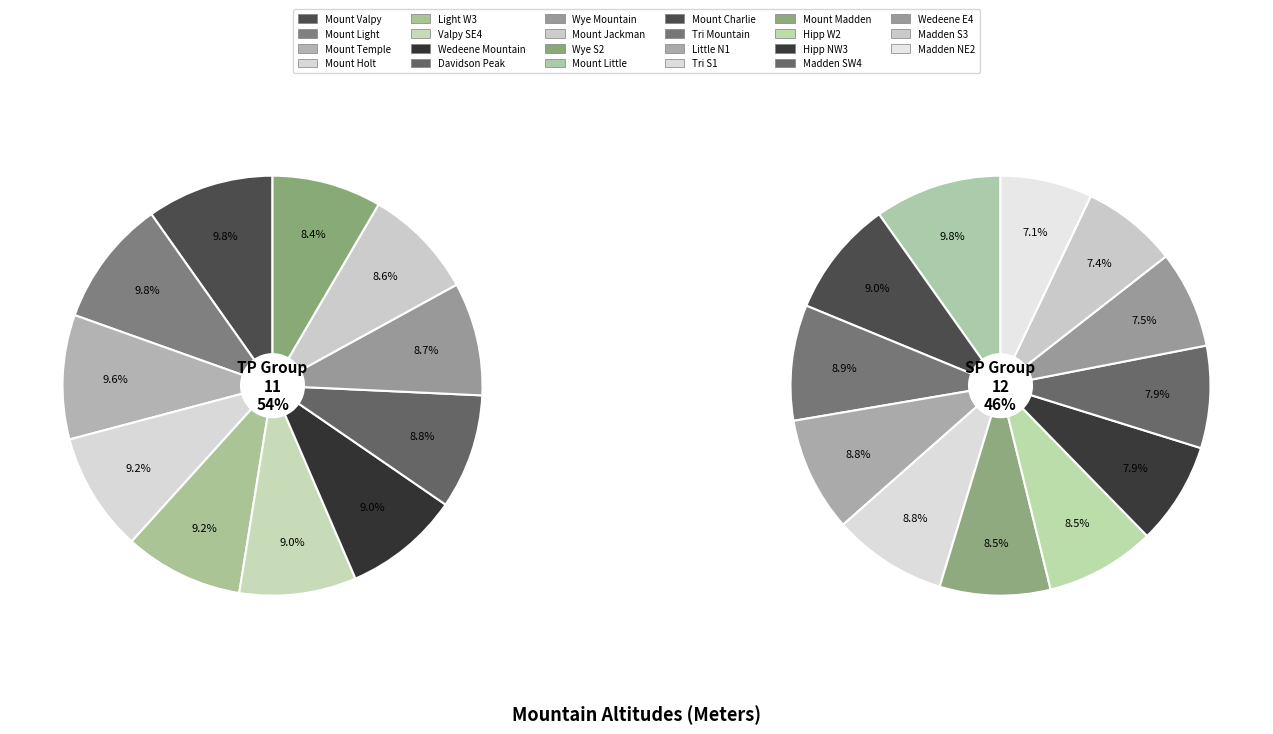

What percentage is the Wedeene Mountain slice, to the nearest percent?

5%